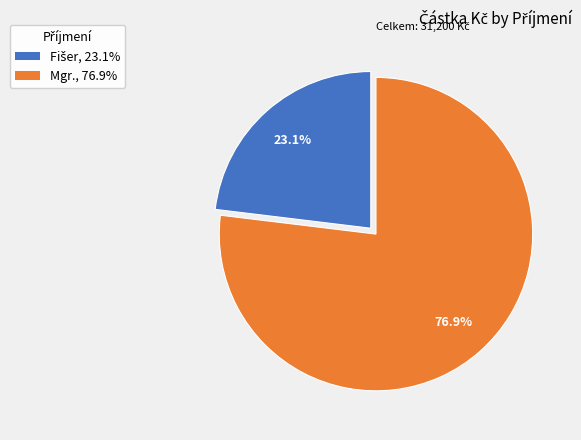

How much of the chart is everything except Mgr., 76.9%?

23.1%